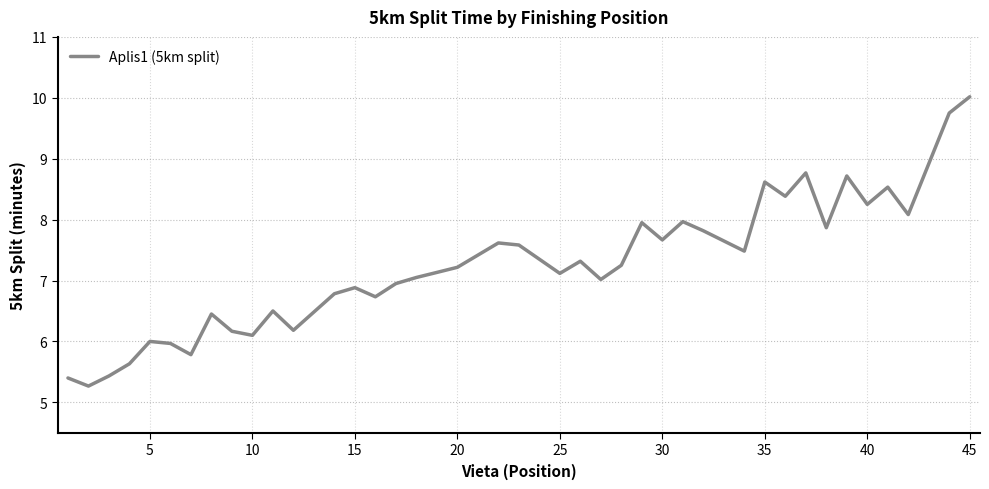

What is the difference between the second highest and minimum values?

4.5